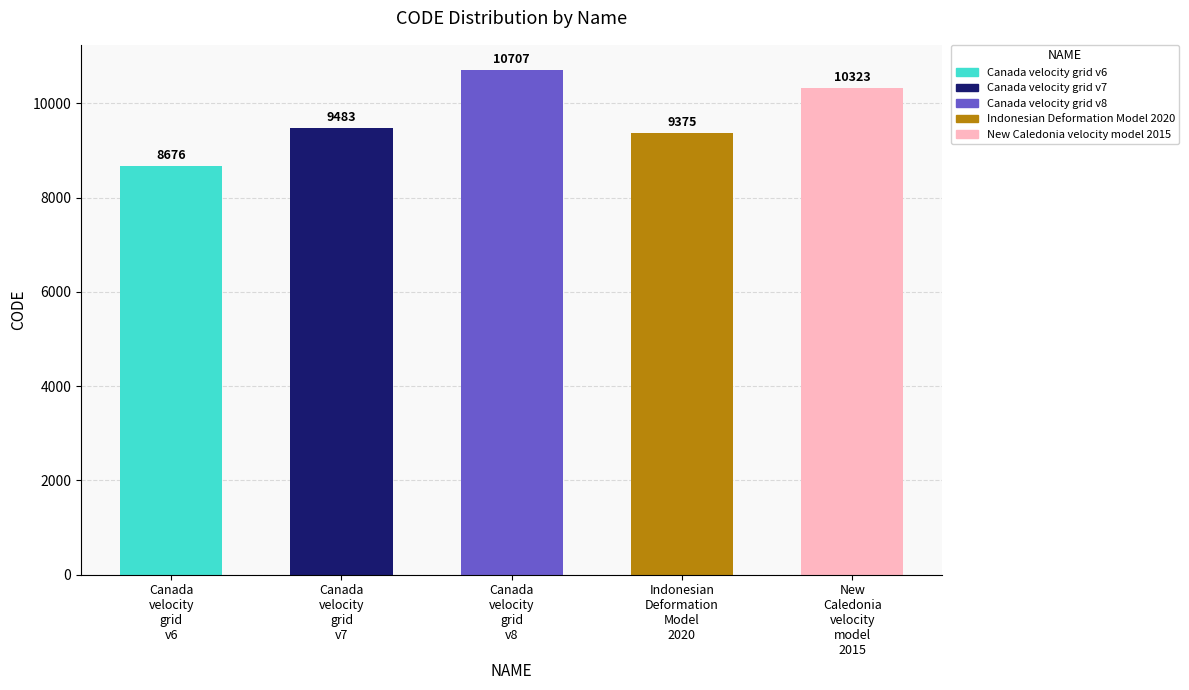

Between New
Caledonia
velocity
model
2015 and Canada
velocity
grid
v6, which is larger?

New
Caledonia
velocity
model
2015